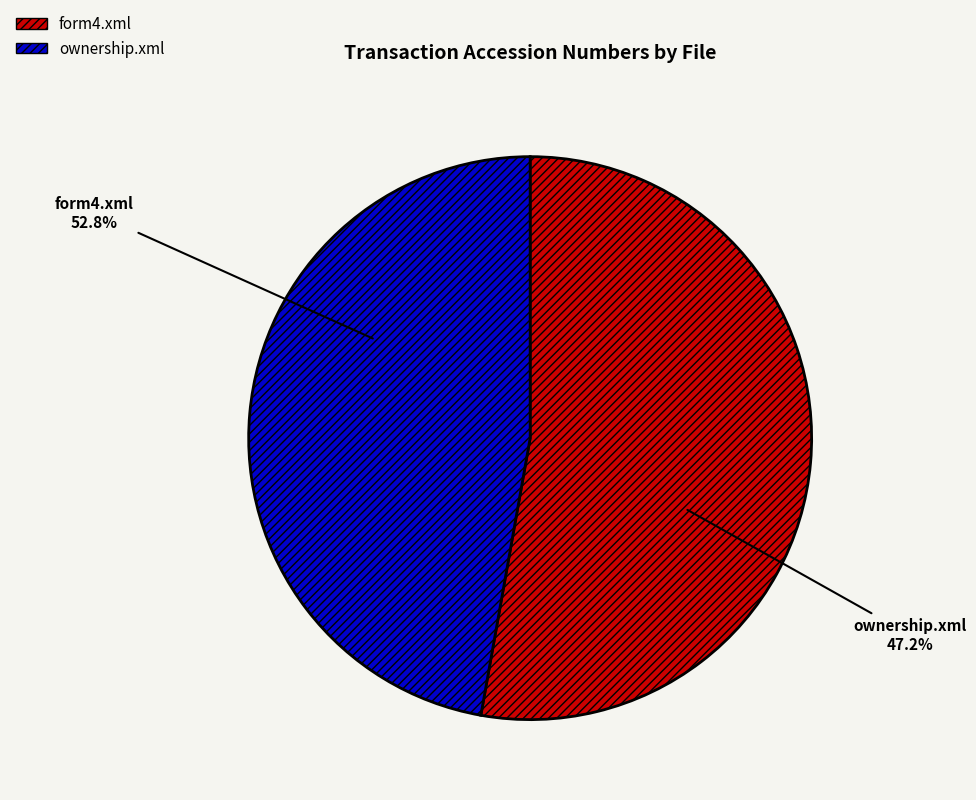

How much of the chart is everything except ownership.xml?

52.8%